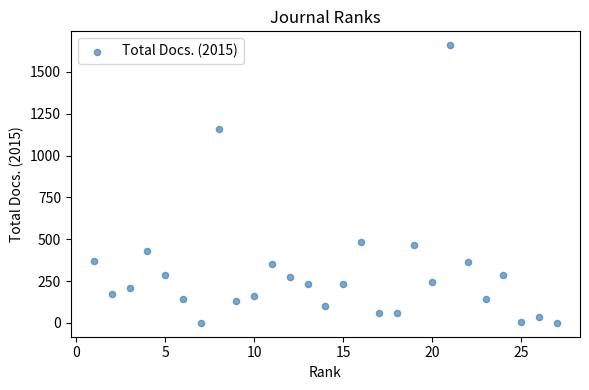

What is the range of X values (max minus min)?

26